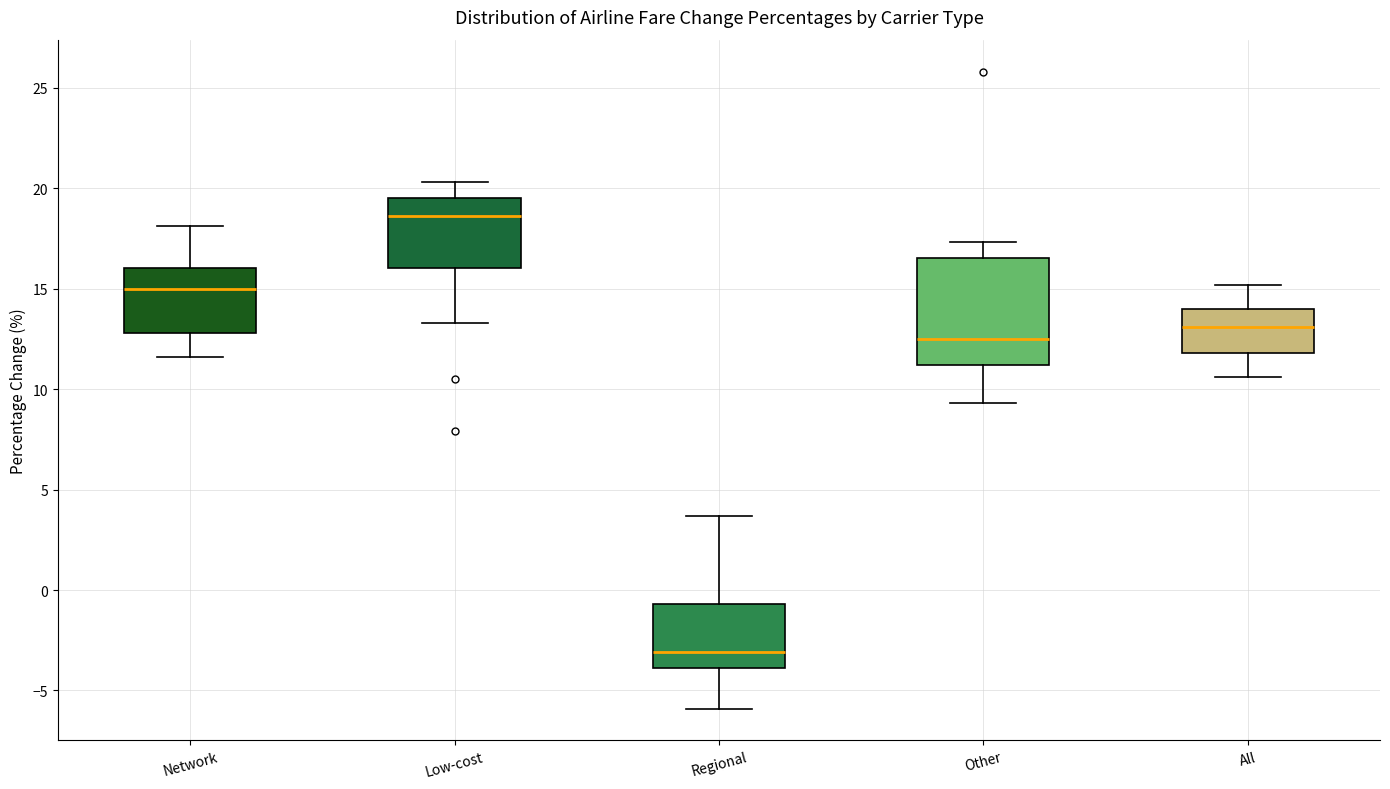

Where is the upper edge of the box for All on the y-axis? The values are not printed on the chart, so give them approximately, as read against the axis.

14.0